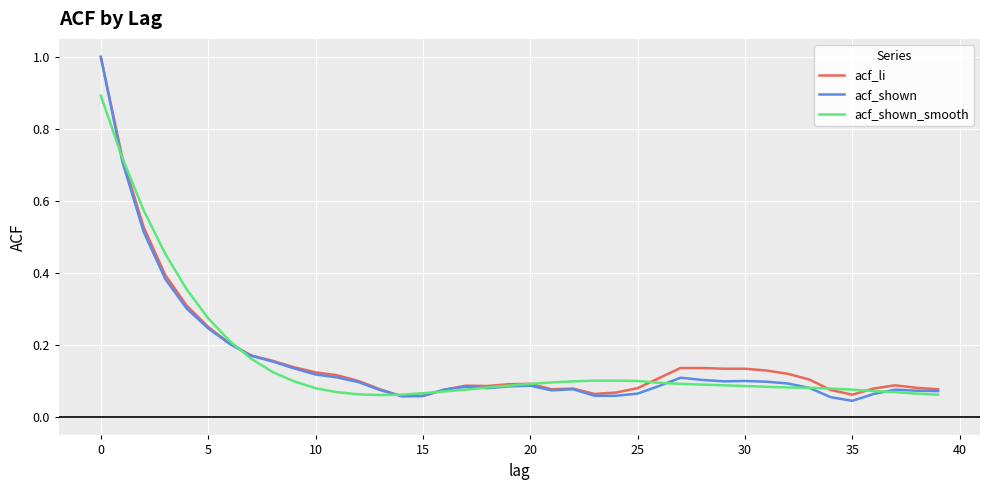

What is the highest value of the acf_shown series?

1.0